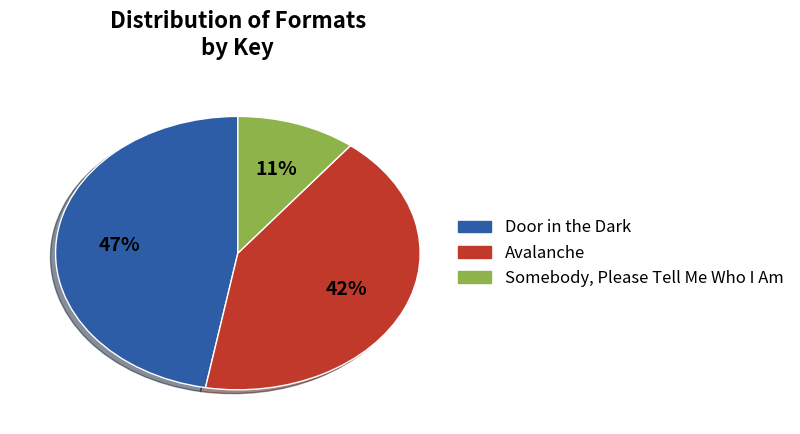

True or false: Door in the Dark accounts for 60% of the total.

False